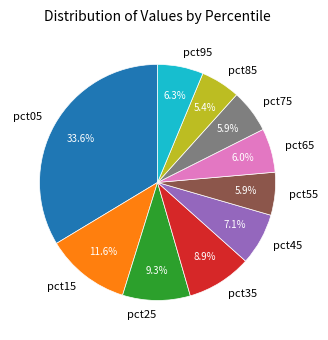

How many slices are in this pie chart?

10